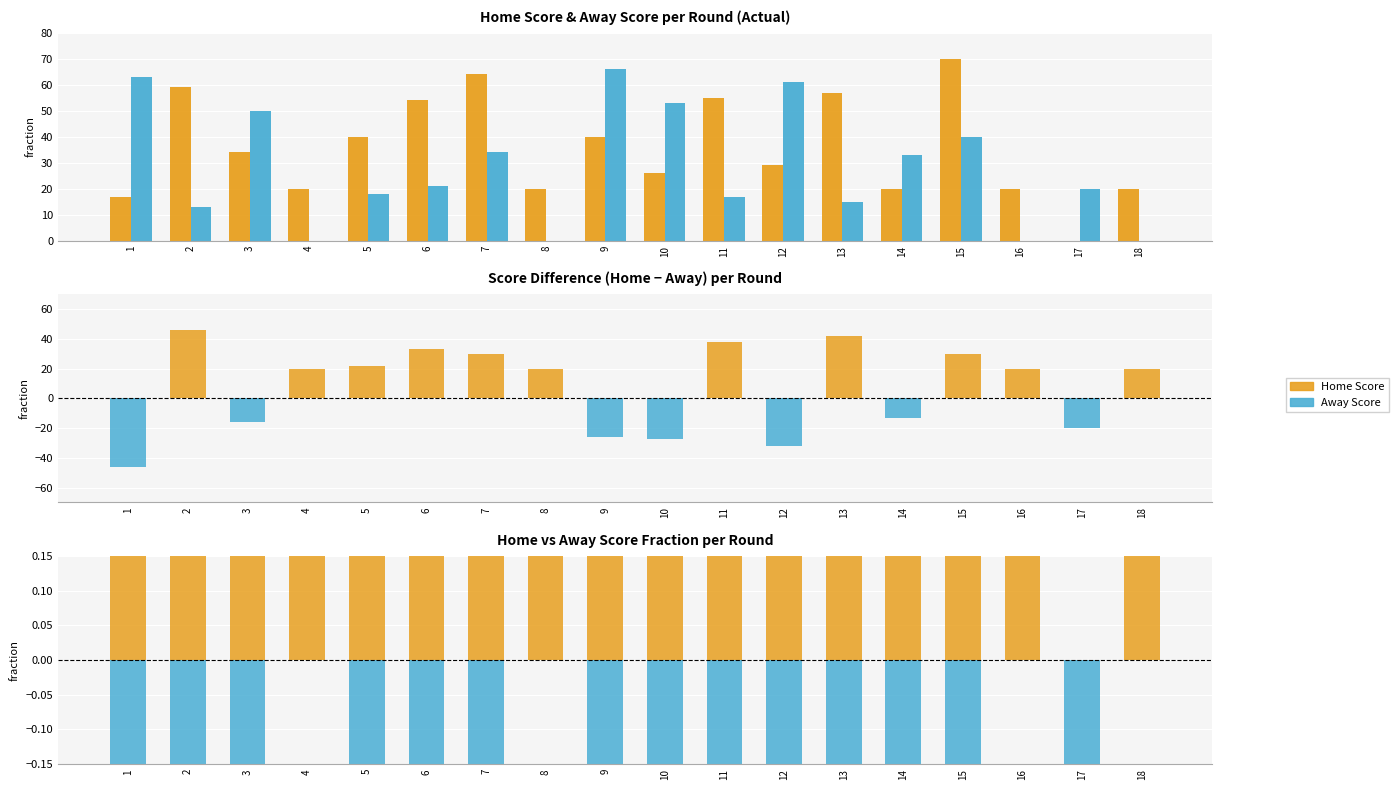

At which category is the sum across all series the highest?

2